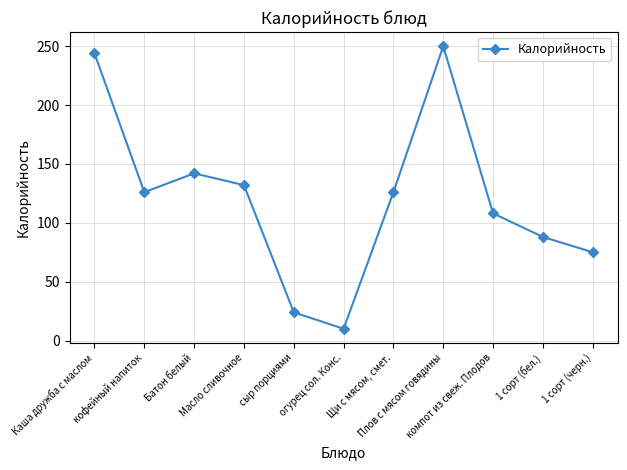

True or false: there are more than 0 points higher than both neighbors.

True